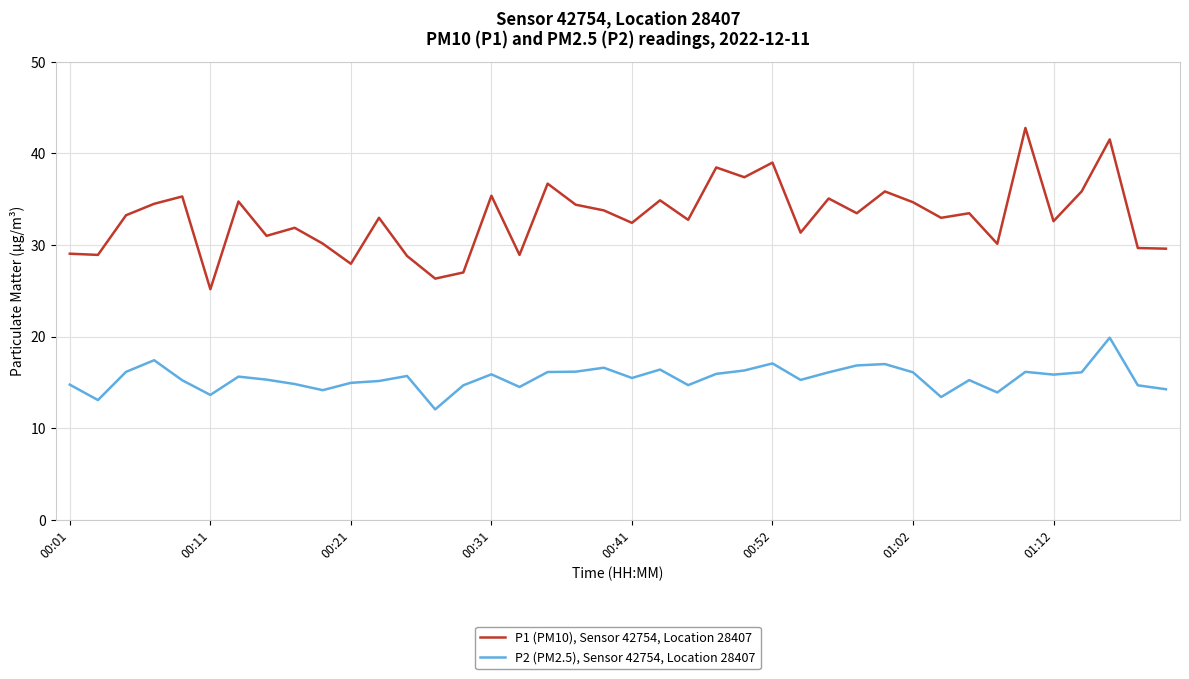

Is this an area chart (filled region under the line)?

No